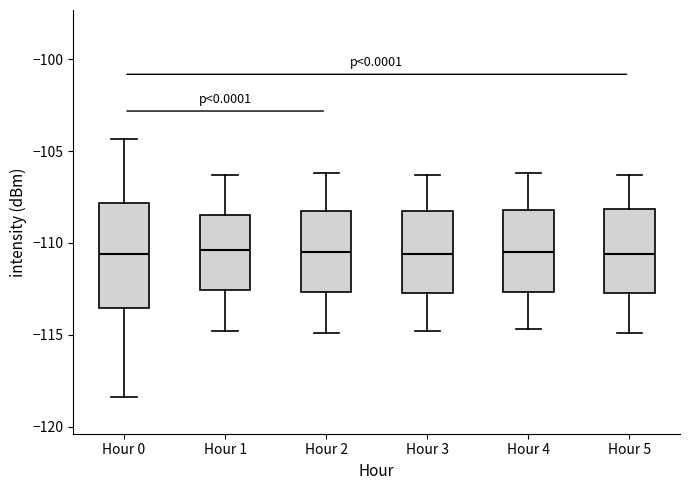

Where is the lower edge of the box for Hour 2 on the y-axis? The values are not printed on the chart, so give them approximately, as read against the axis.

-112.5